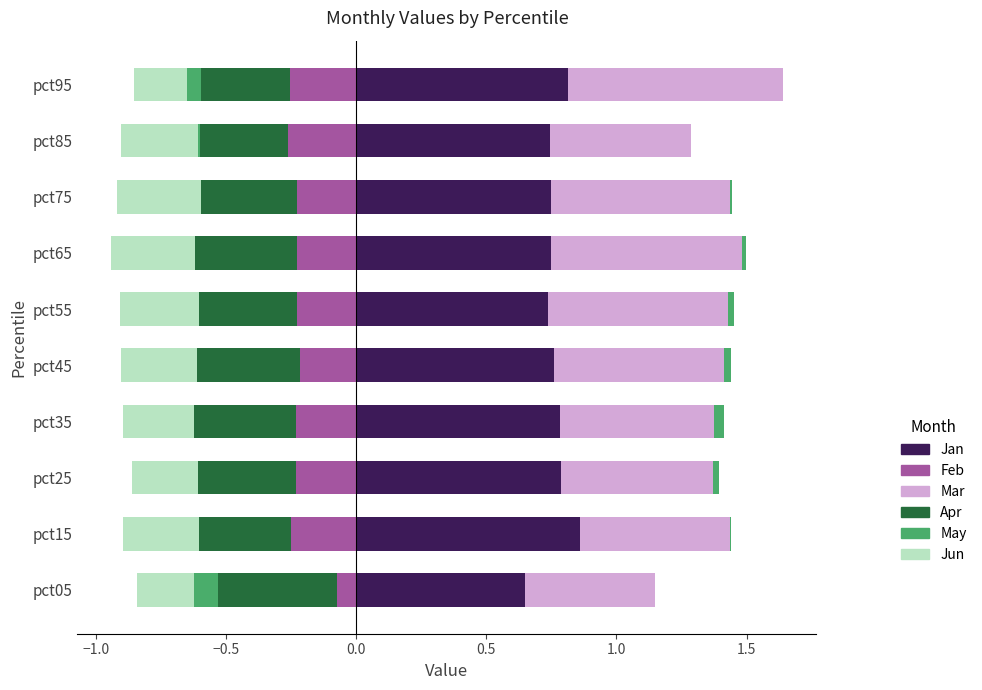

How many bars are there in each group?

6